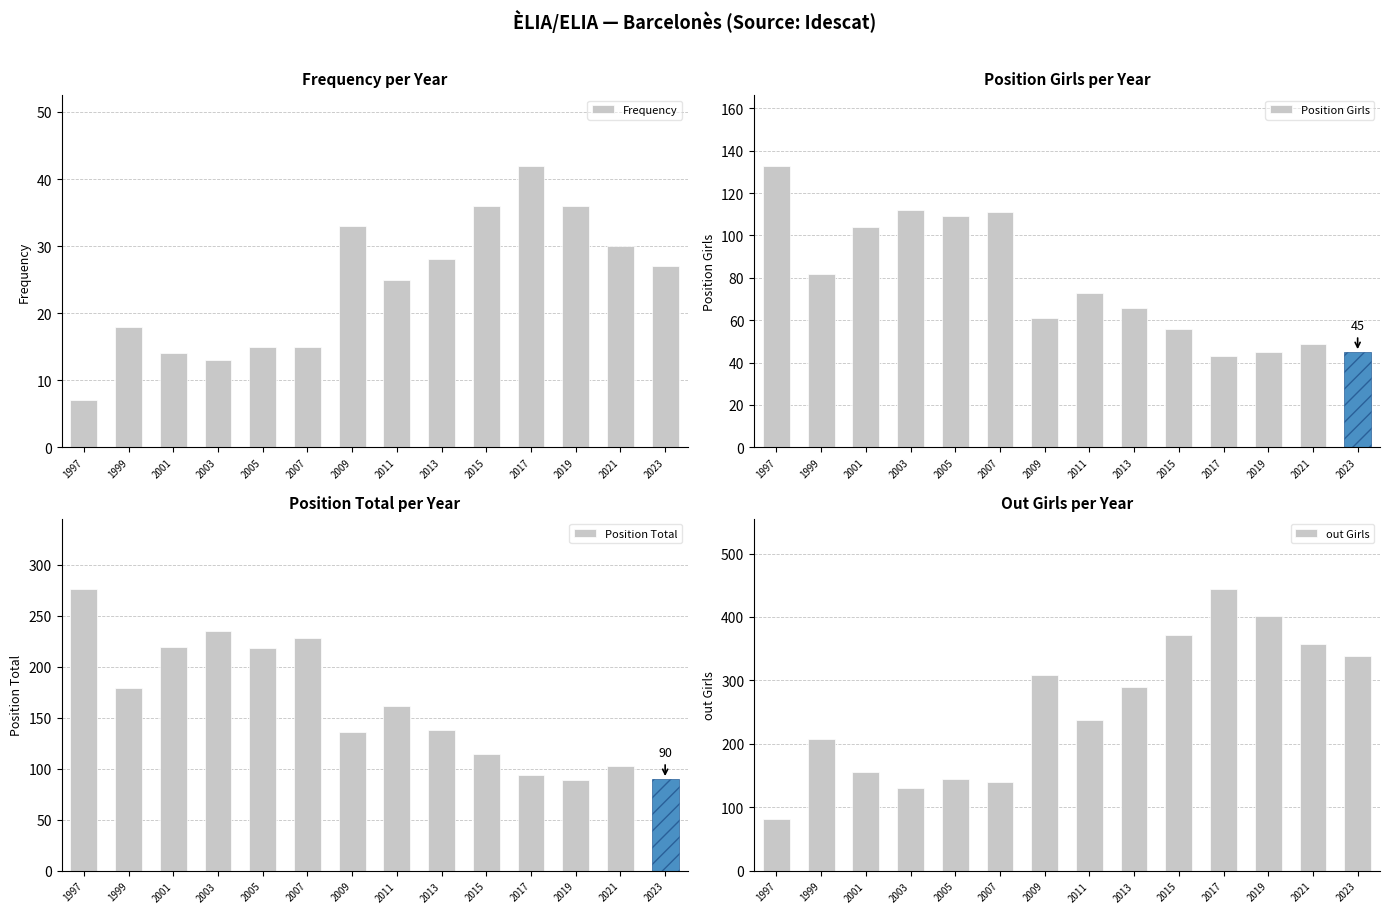

Reading right to left, what are all the values shown in this chart?

Frequency: 27	30	36	42	36	28	25	33	15	15	13	14	18	7
Position Girls: 45	49	45	43	56	66	73	61	111	109	112	104	82	133
Position Total: 90	103	89	94	114	138	161	136	228	218	235	219	179	276
out Girls: 339	357	402	444	372	289	237	309	140	145	131	156	207	82